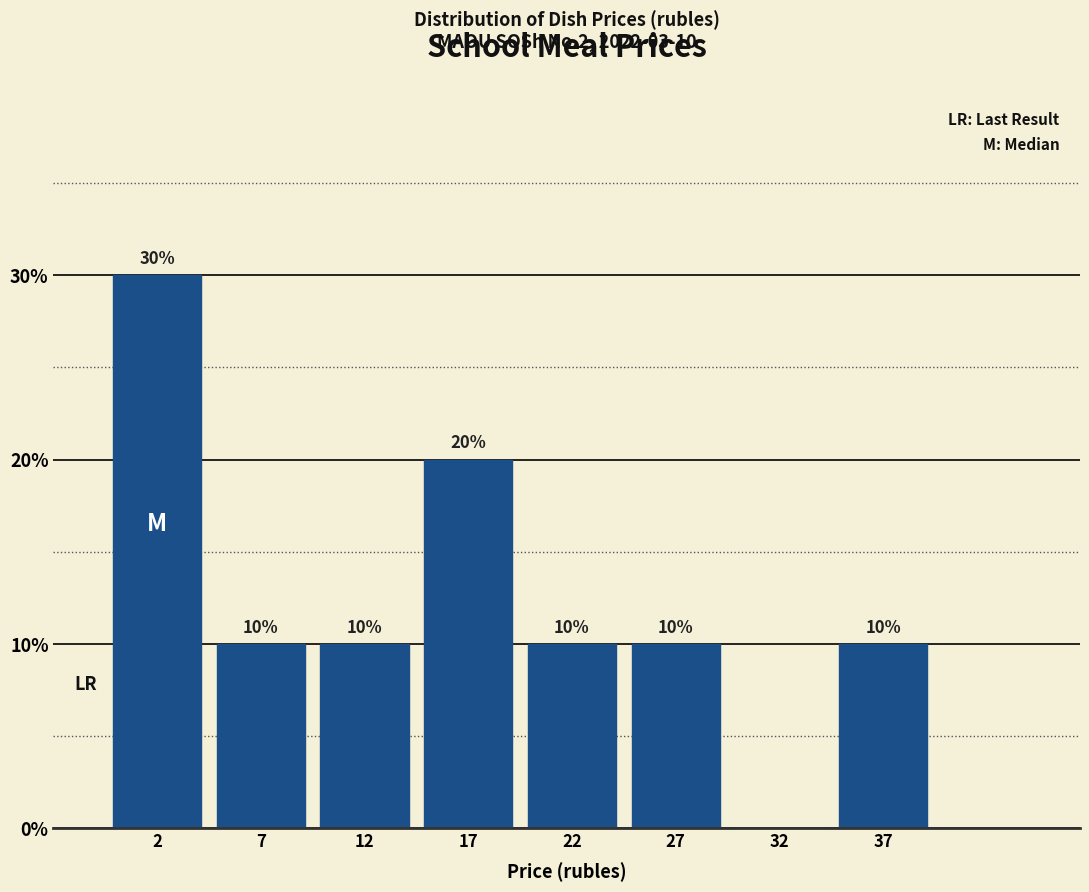

Reading left to right, what are all the values shown in this chart?

2=30	7=10	12=10	17=20	22=10	27=10	32=0	37=10